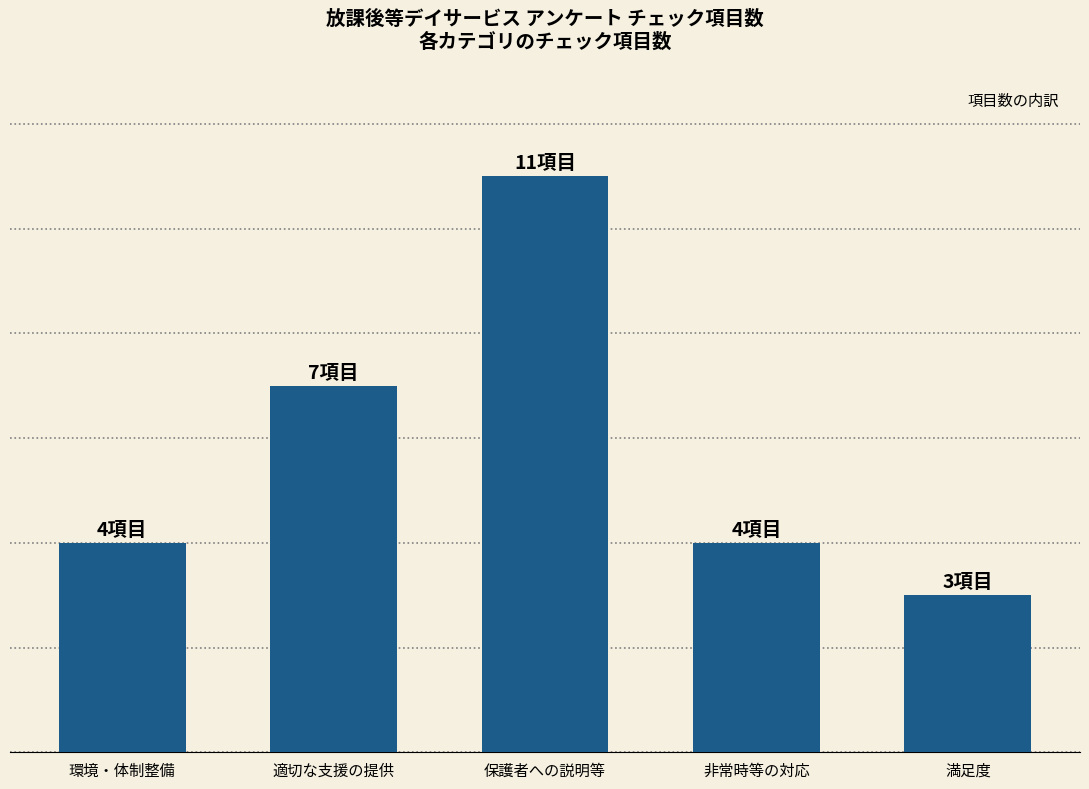

Does the chart contain any negative values?

No